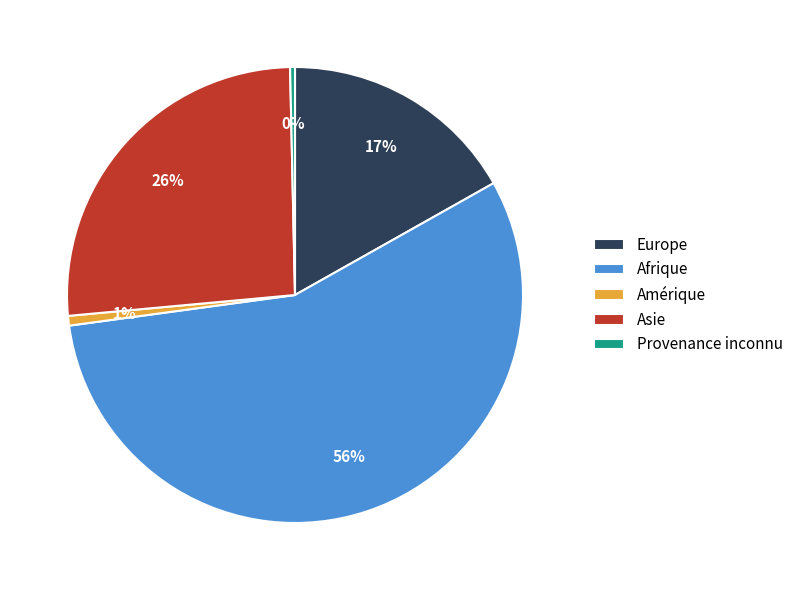

To the nearest percent, what is the difference between the largest and smallest slice percentages?

56%